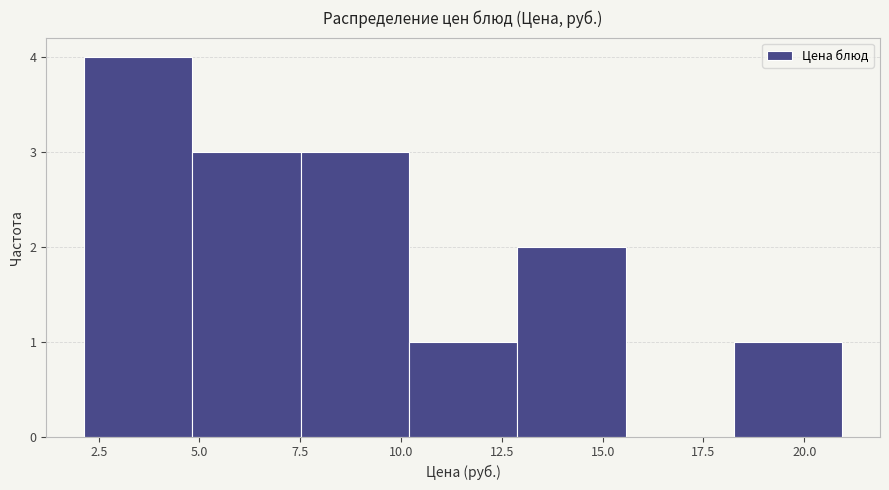

Over which range of the x-axis is the bar tallest?

2.0 to 5.0